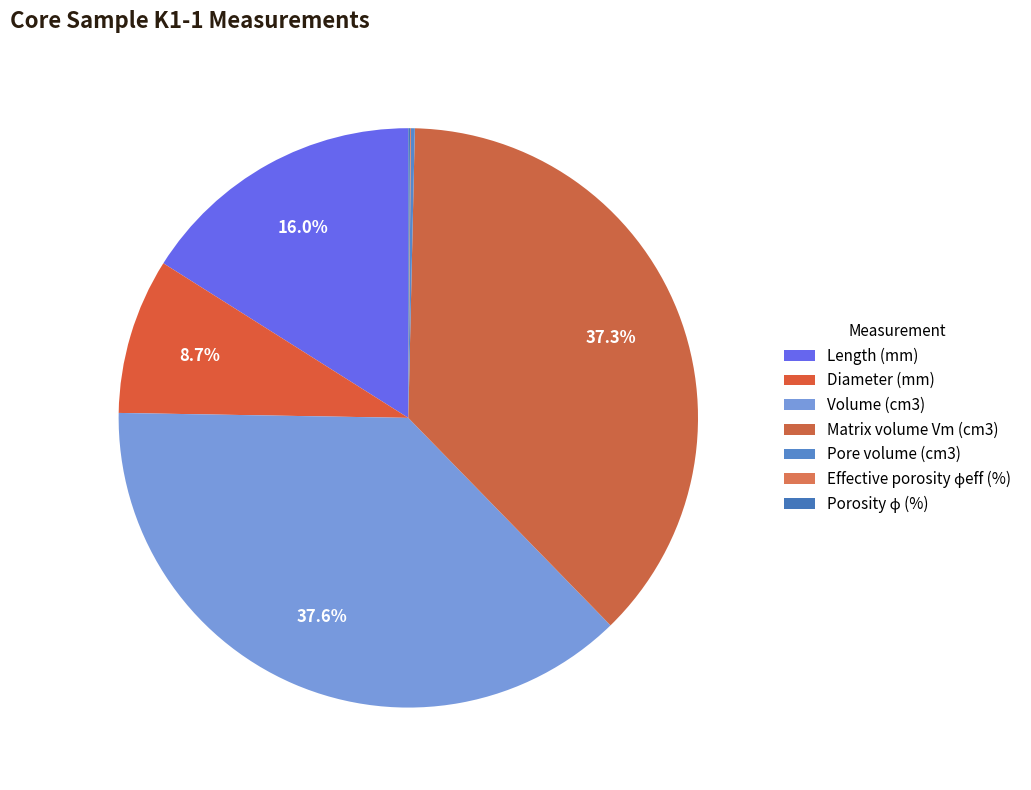

What is the change in value from Volume (cm3) to Effective porosity ϕeff (%)?

-235.8